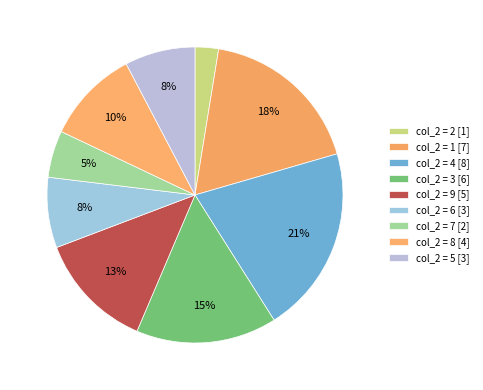

Which slice is the largest?

8